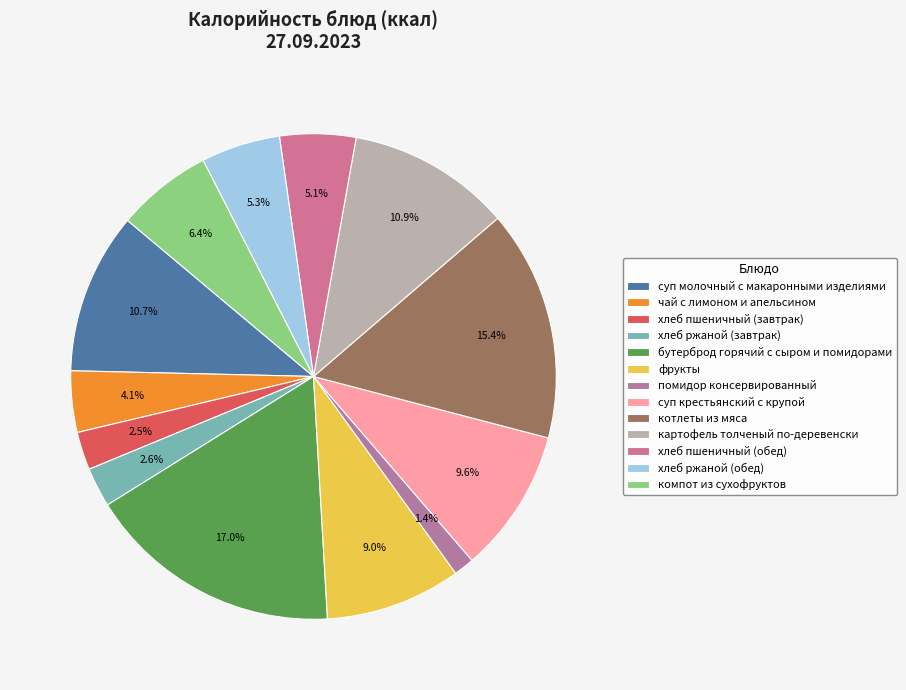

Does хлеб ржаной (завтрак) account for over 50% of the chart?

No